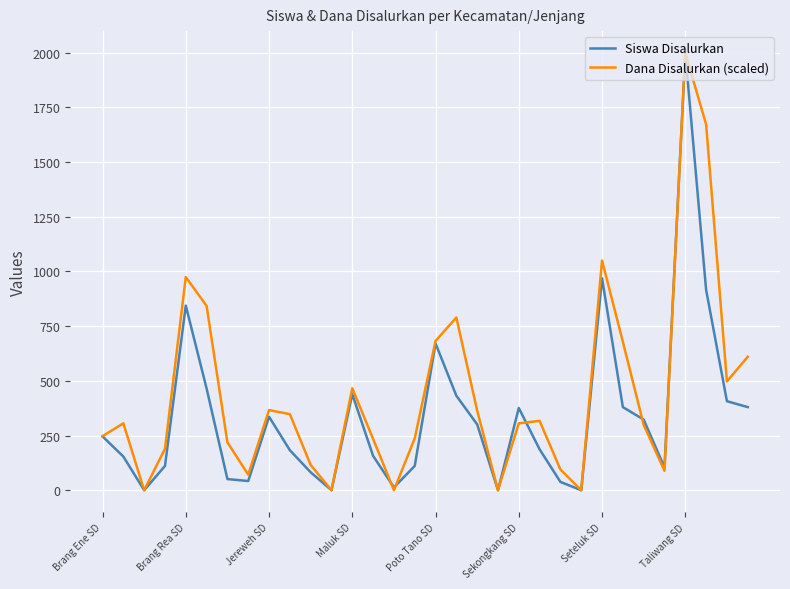

True or false: Siswa Disalurkan and Dana Disalurkan (scaled) cross at least once.

True